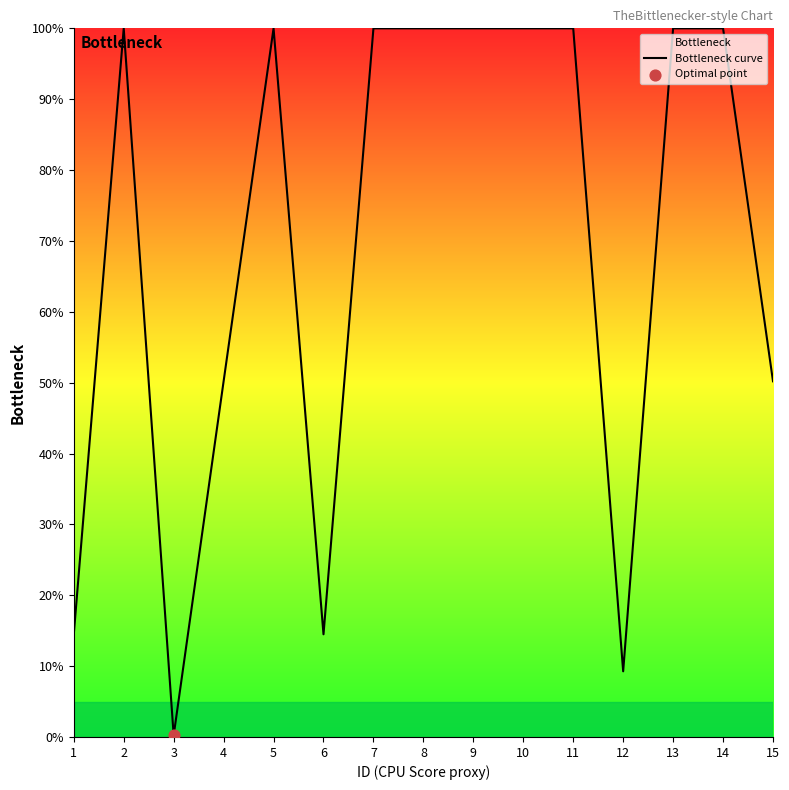

What is the ratio of the value at 7 to the value at 9?

1.0